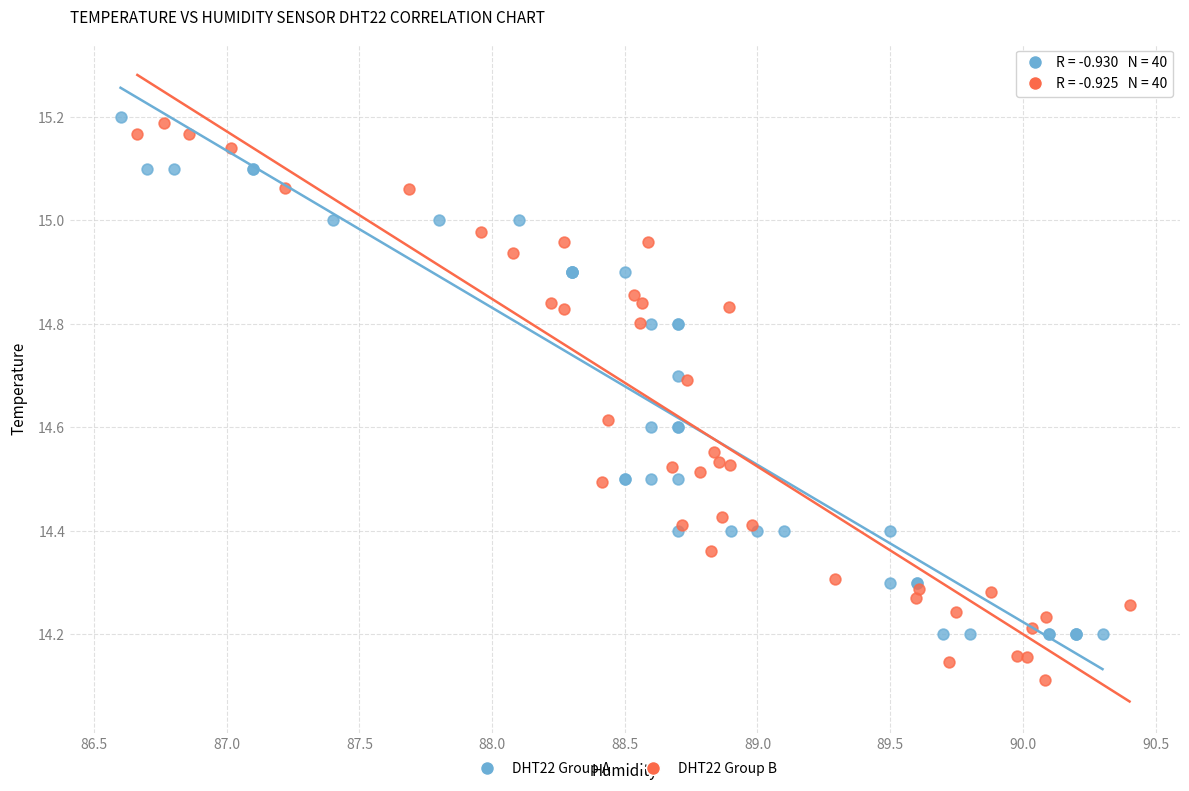

What are all the series names shown in the legend?

DHT22 Group A, DHT22 Group B